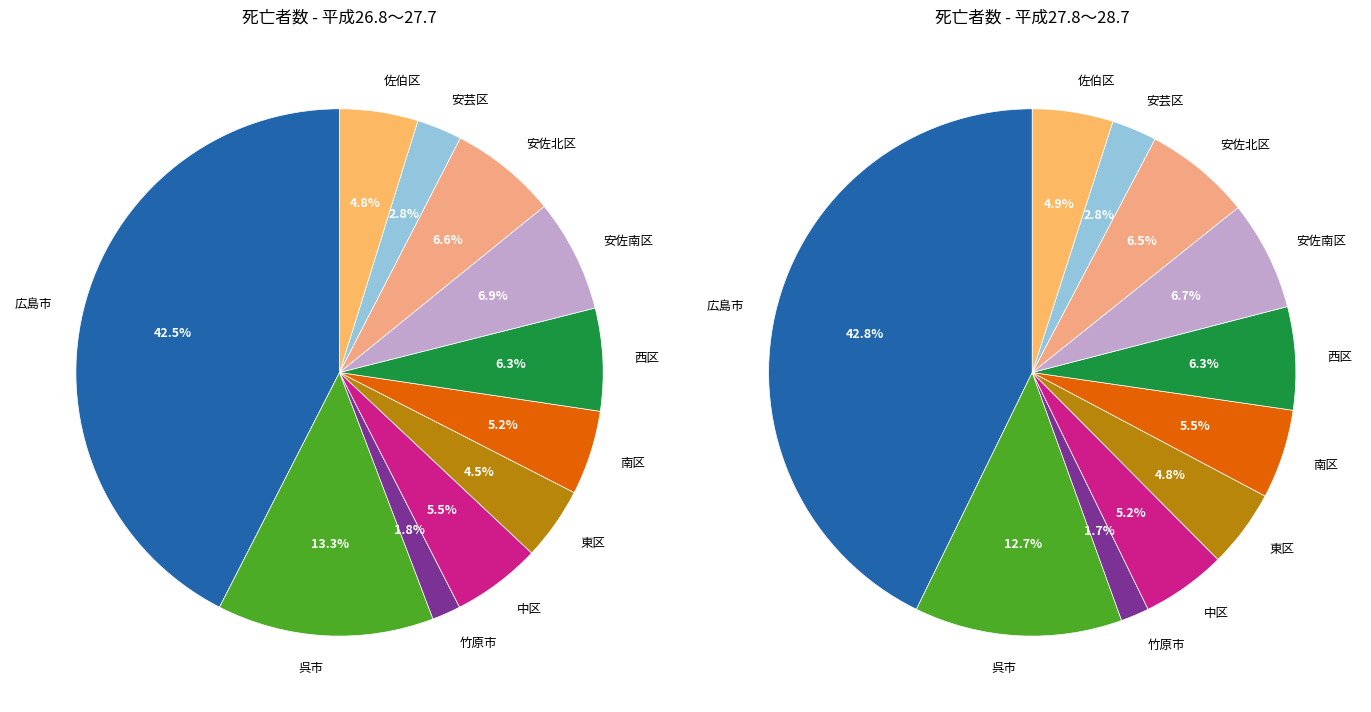

Which category has the smallest portion of the pie?

竹原市